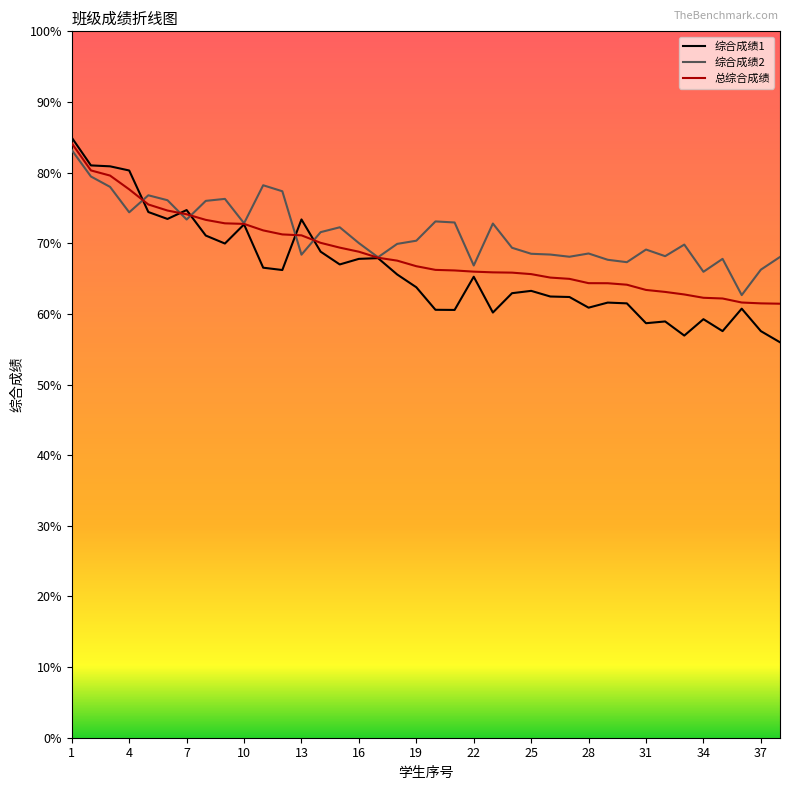

Which series has the largest range (max minus min)?

综合成绩1